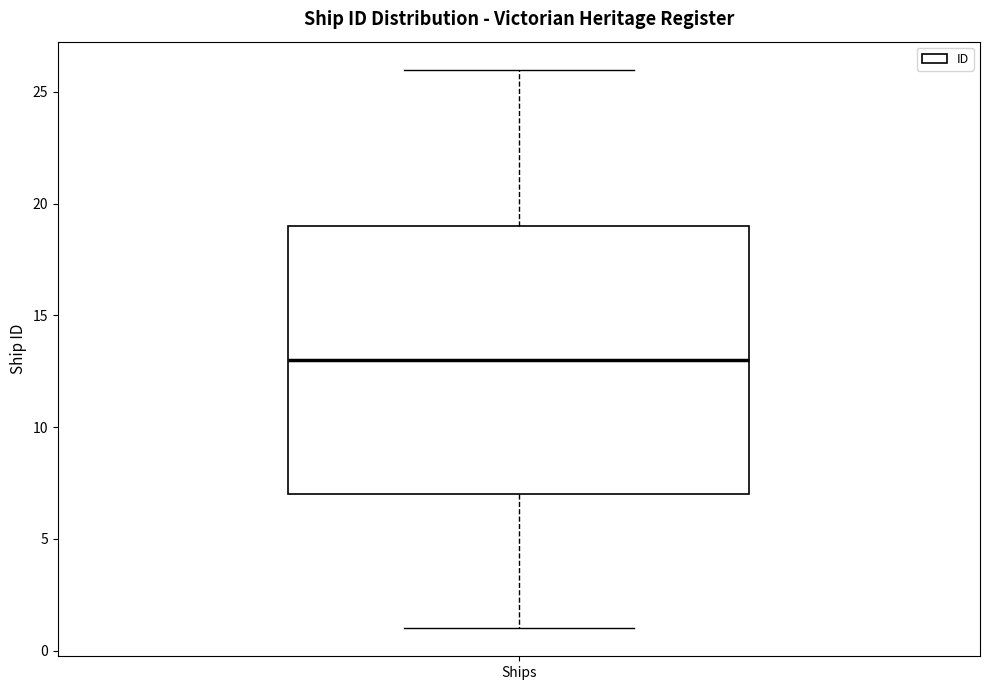

Read this box plot against the y-axis: the position of the median line, the range covered by the box, and the ends of both whiskers. The values are not printed on the chart, so give them approximately, as read against the axis.

median 13, box 7 to 19, whiskers 1 to 26